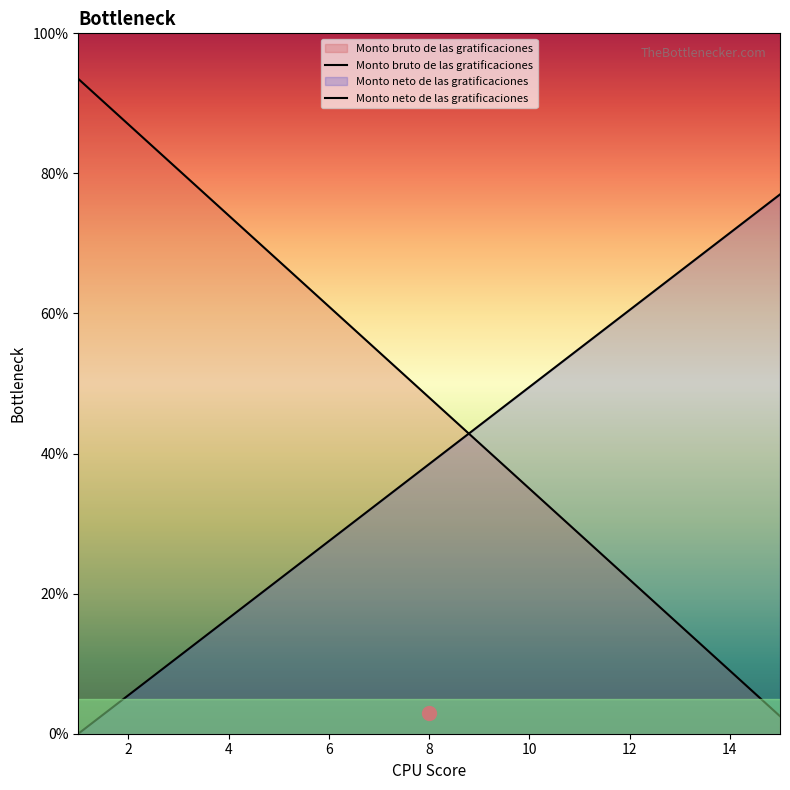

What is the difference between the Monto neto de las gratificaciones values at 12 and 10?

11.0